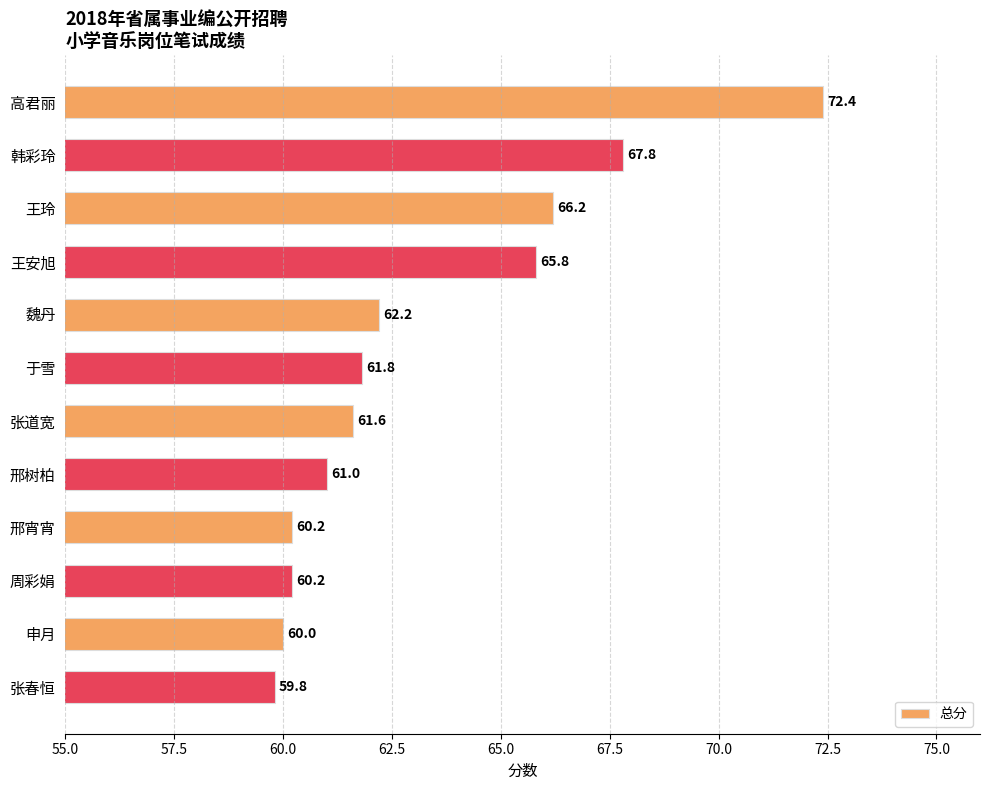

What is the label of the 1st bar from the bottom?

张春恒